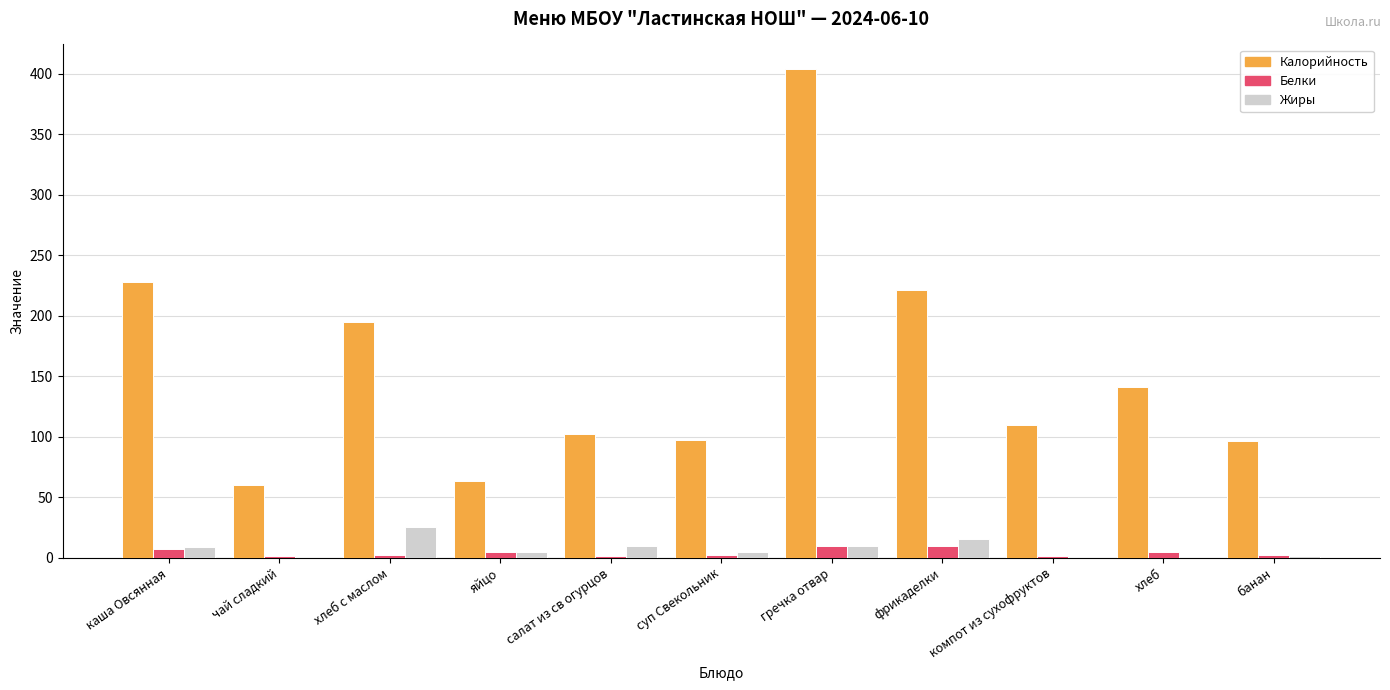

What is the greatest value displayed?

404.0